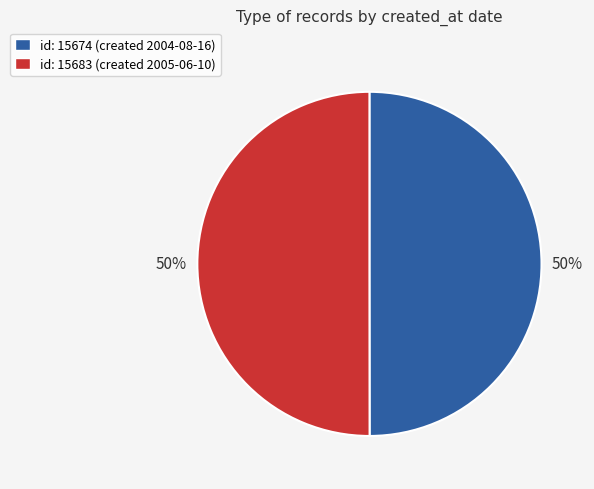

The id: 15683 (created 2005-06-10) slice represents 59% of the pie. True or false?

False